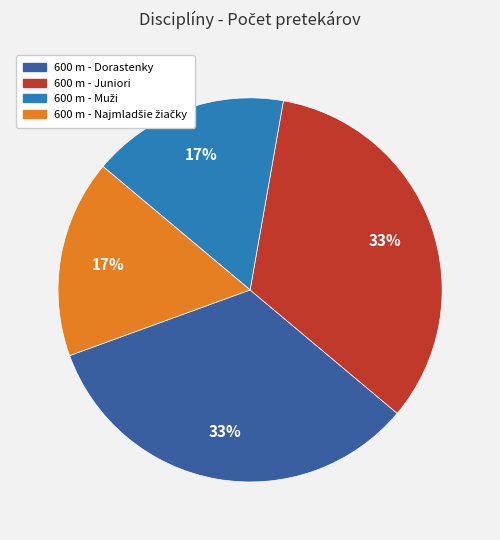

Does 600 m - Juniori represent more than half of the total?

No